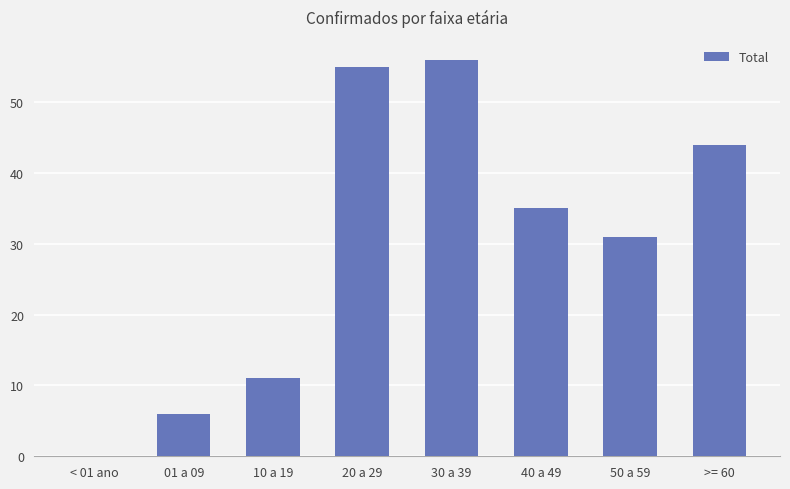

Read the value at 20 a 29, to the nearest 10.

60